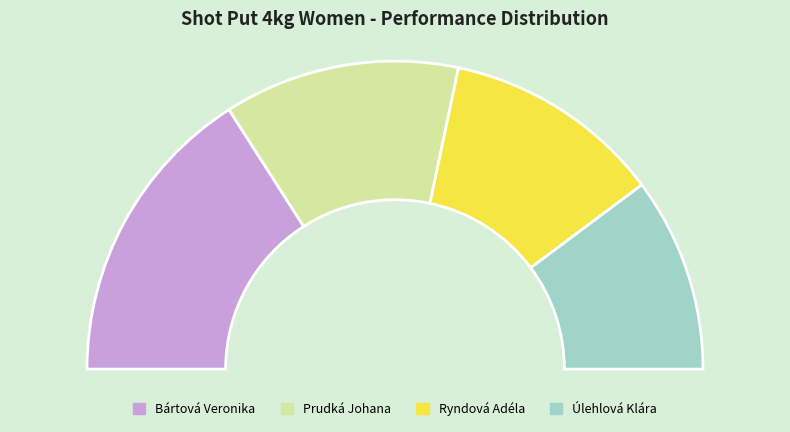

What percentage is NOT represented by Bártová Veronika?

68.1%